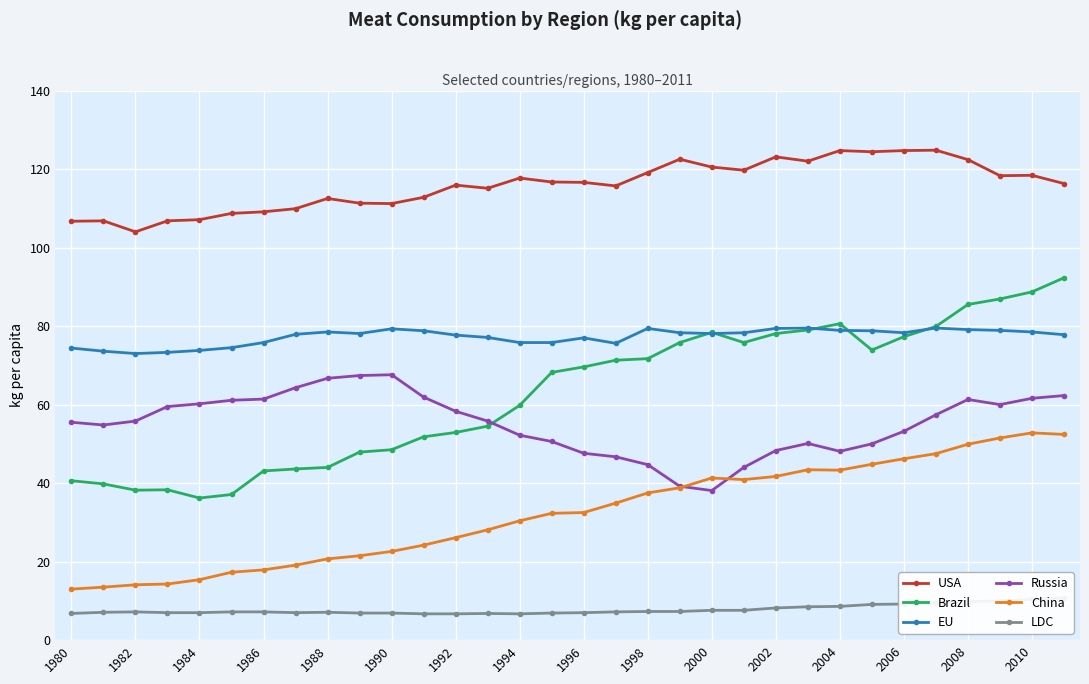

The value of EU at 2008 is 100.0. True or false?

False